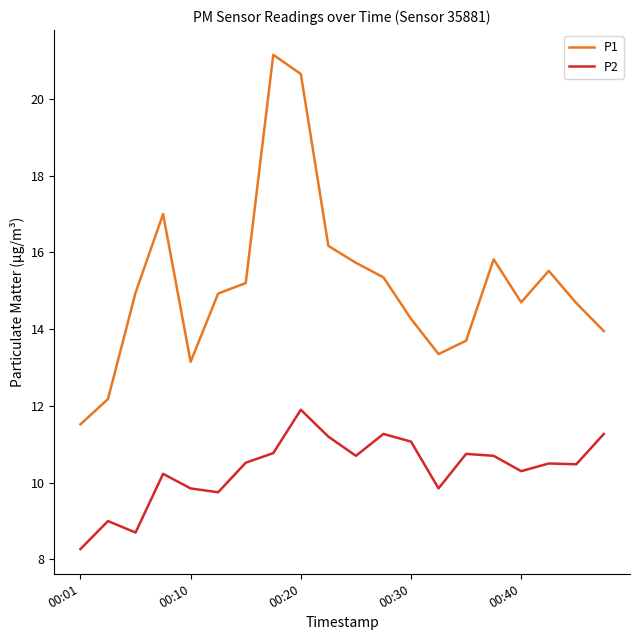

Which series has the largest total across all categories?

P1